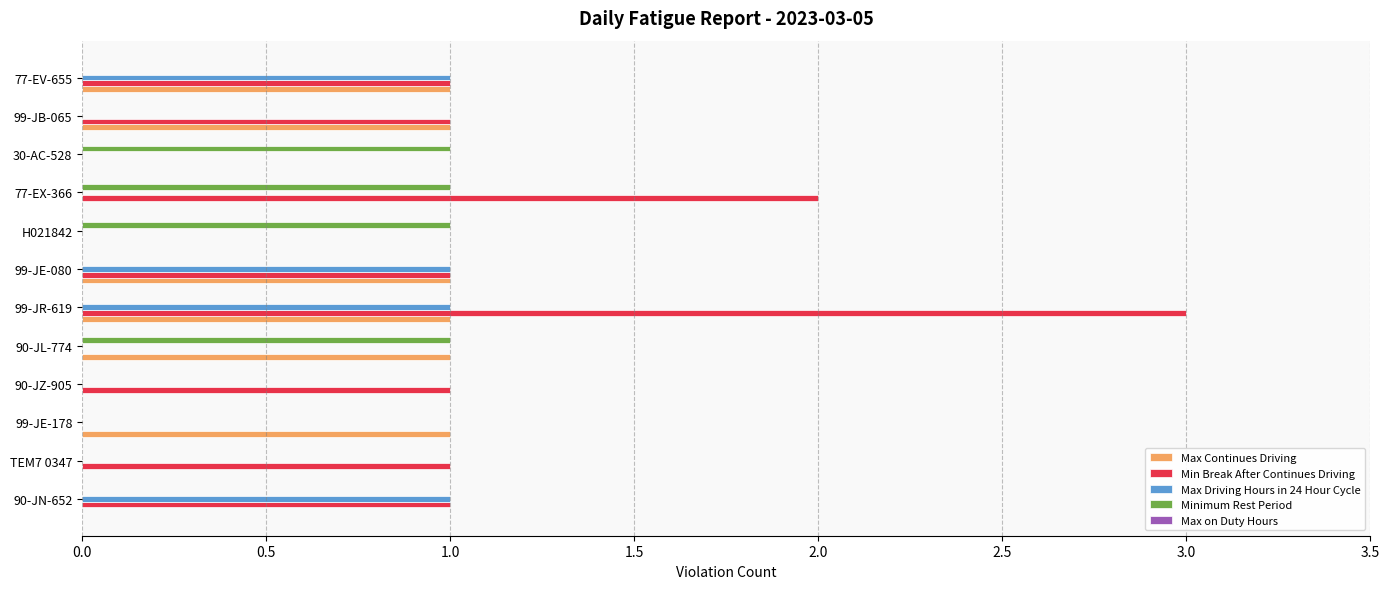

Which series changed the most between 99-JR-619 and 99-JE-080?

Min Break After Continues Driving